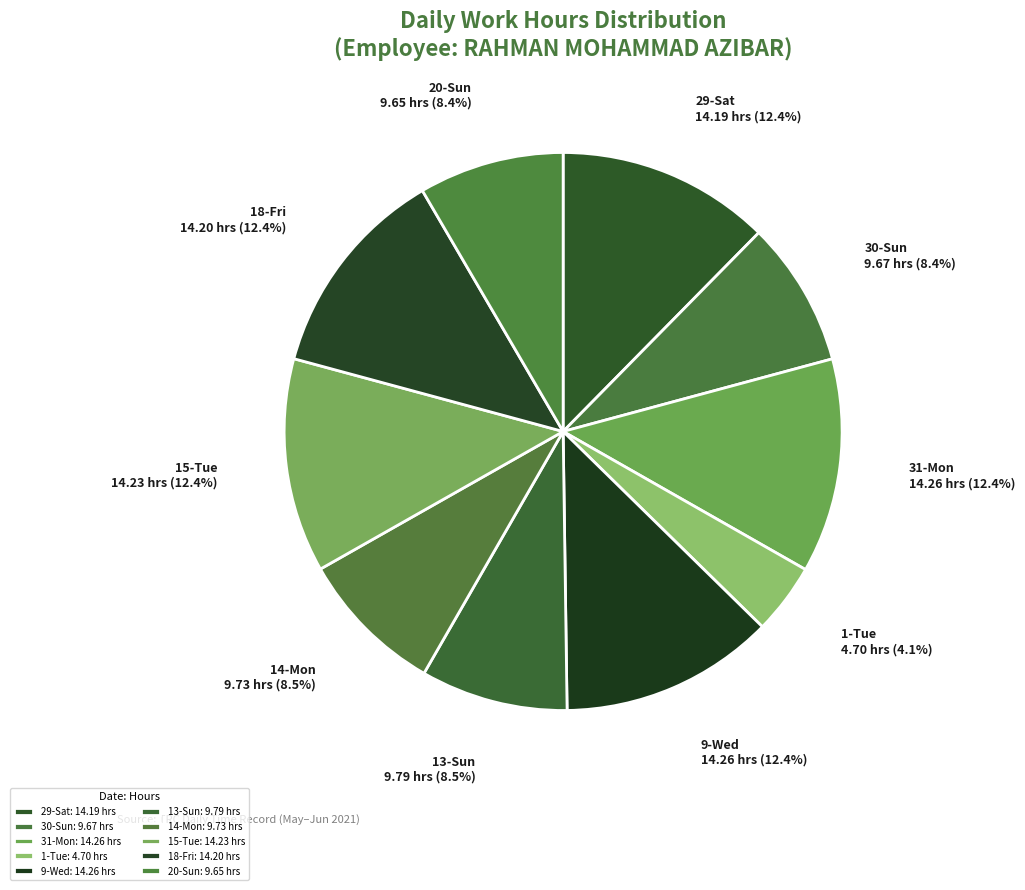

What percentage is the 14-Mon slice, to the nearest percent?

8%